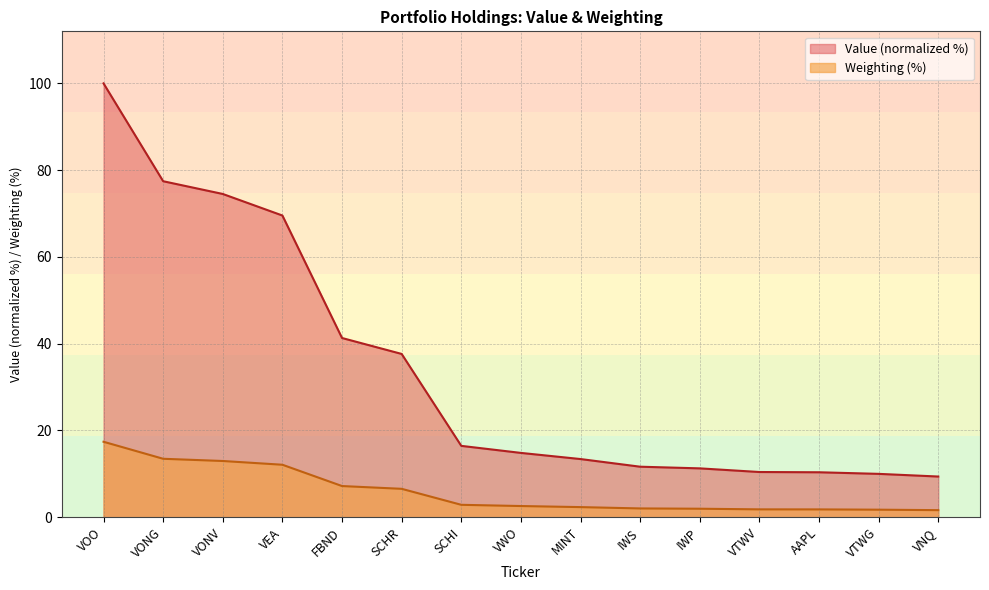

What is the value of the Weighting point at the 14th from the left?

1.7